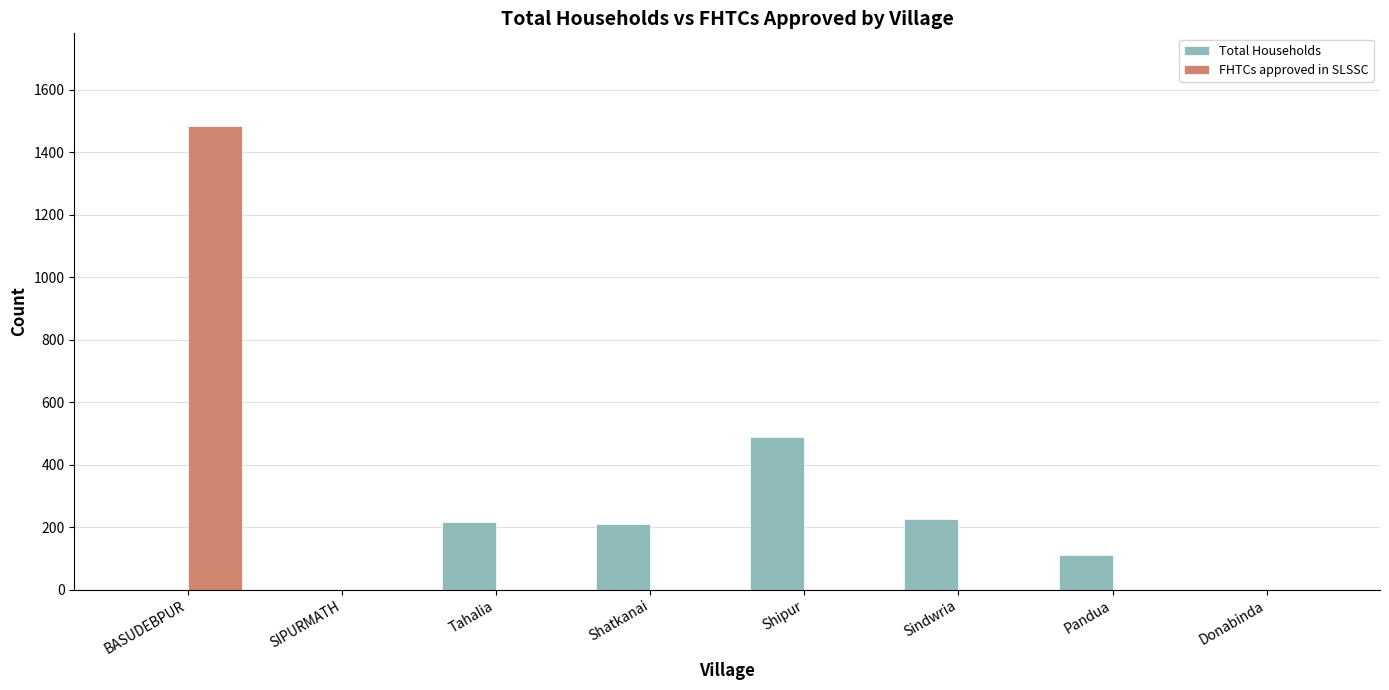

Is it true that Total Households equals 316 at Shatkanai?

False